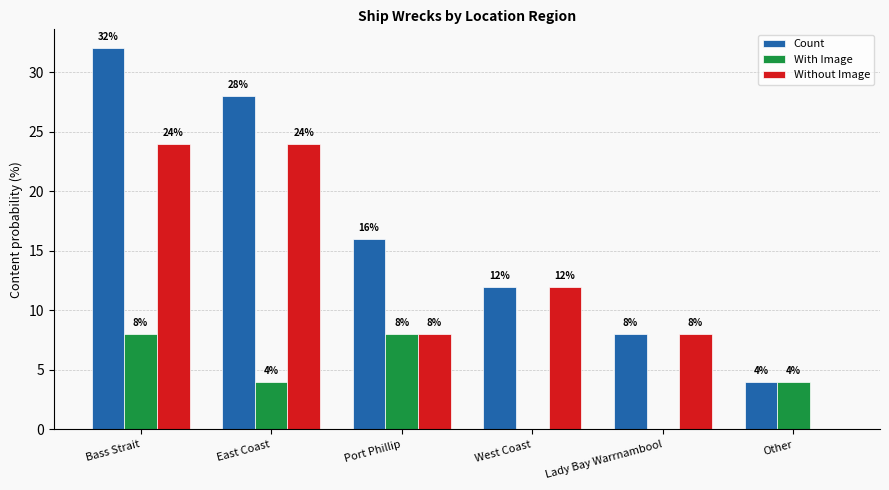

What is the average value of the With Image series?

4.0